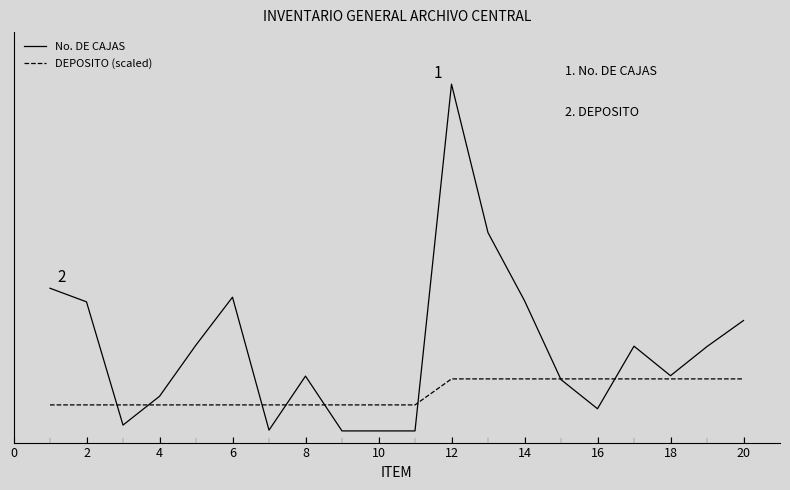

In No. DE CAJAS, how many points are higher than both neighbors (excluding endpoints)?

4